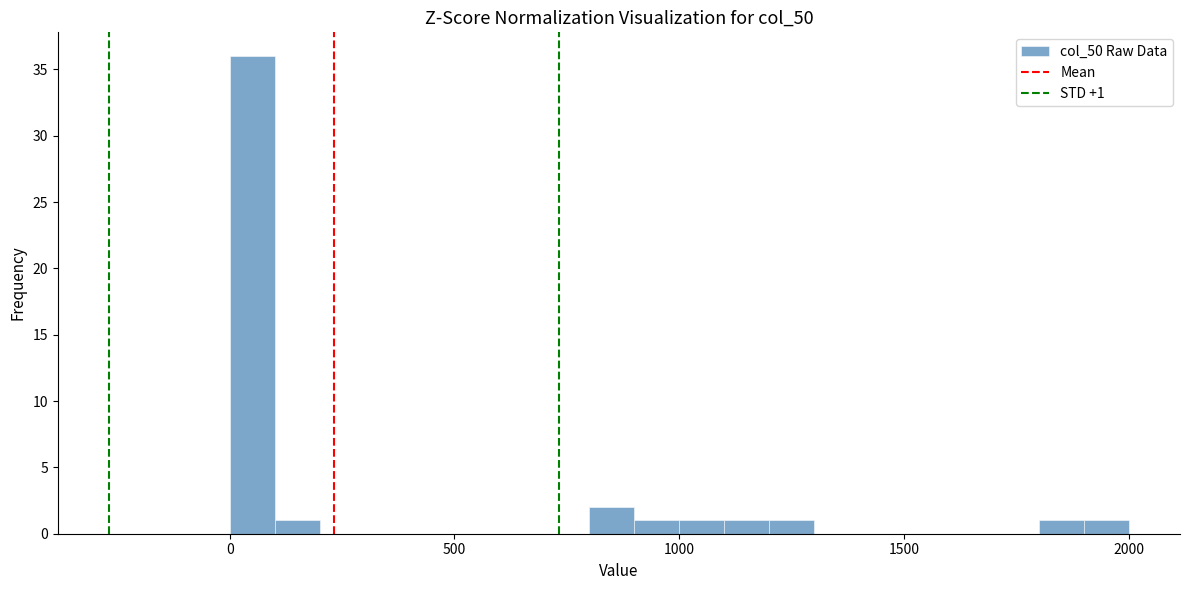

Around what value on the x-axis is the tallest bar? Give the approximate position of its centre, as read against the axis.

50